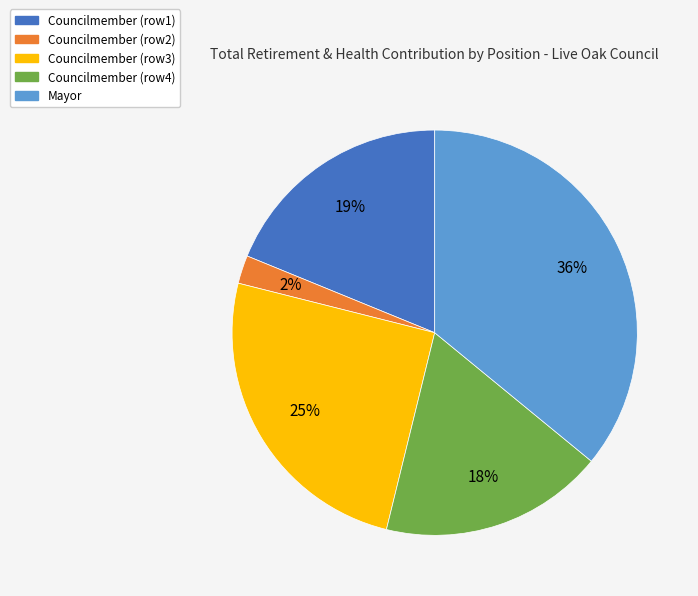

To the nearest percent, what is the average slice percentage?

20%